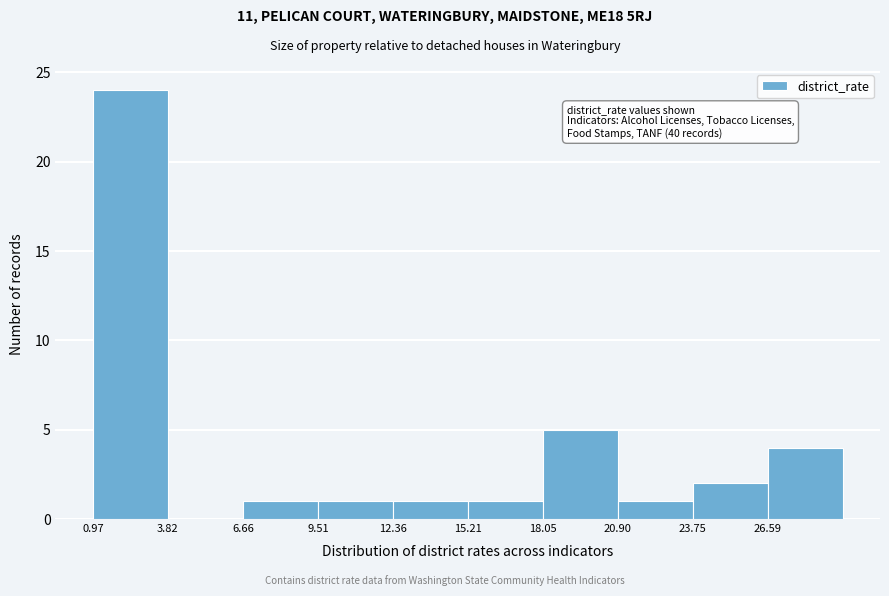

Over which range of the x-axis is the bar tallest?

1.0 to 4.0